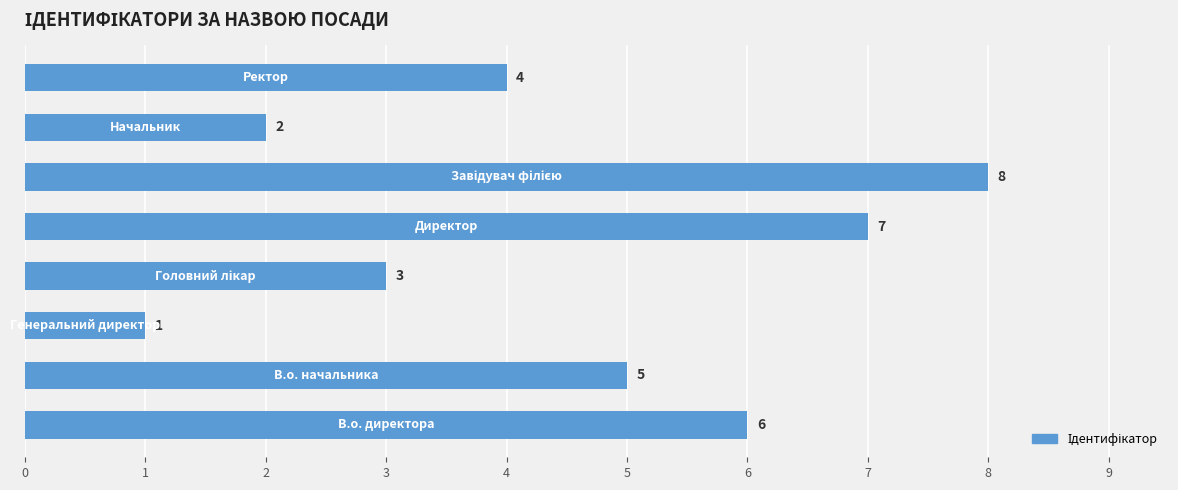

Reading top to bottom, extract all data points from this chart.

4	2	8	7	3	1	5	6